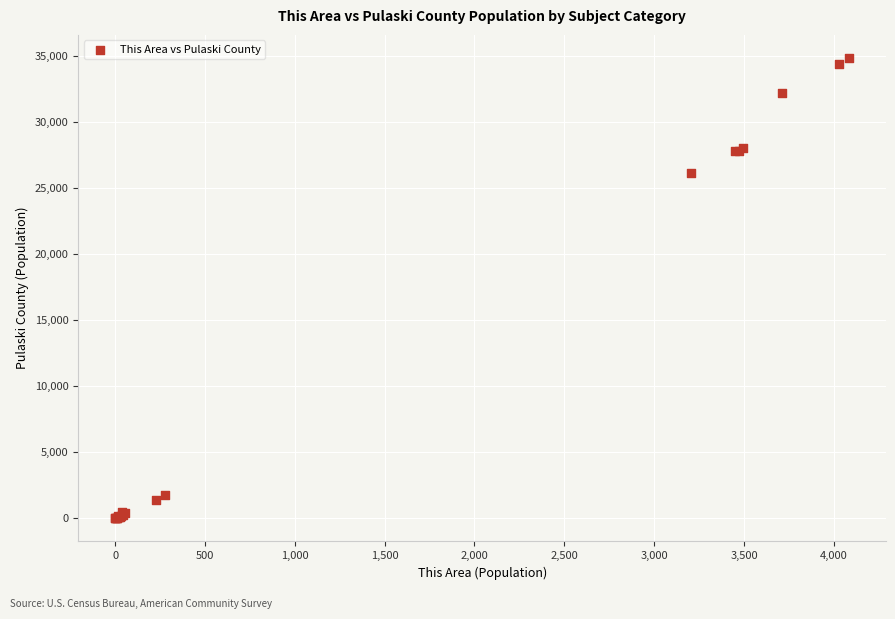

What Y value in the scatter plot is closest to 17439?

26182